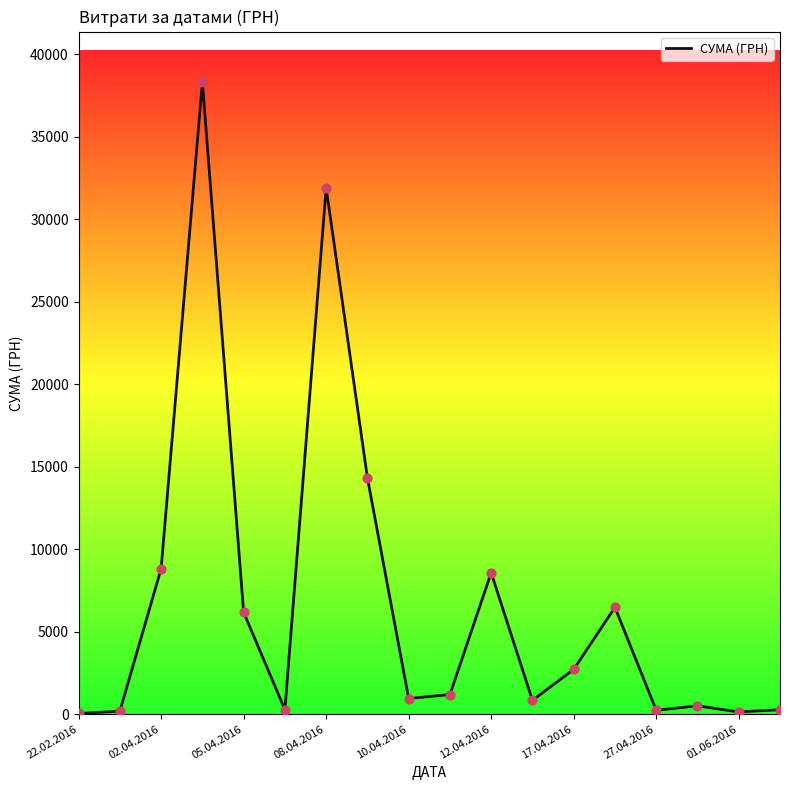

What is the maximum value shown in the chart?

38303.0